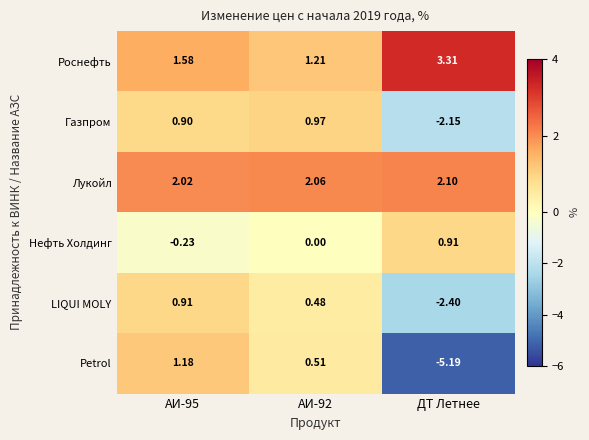

Is the value of Роснефть at ДТ Летнее greater than the value of Petrol at ДТ Летнее?

Yes